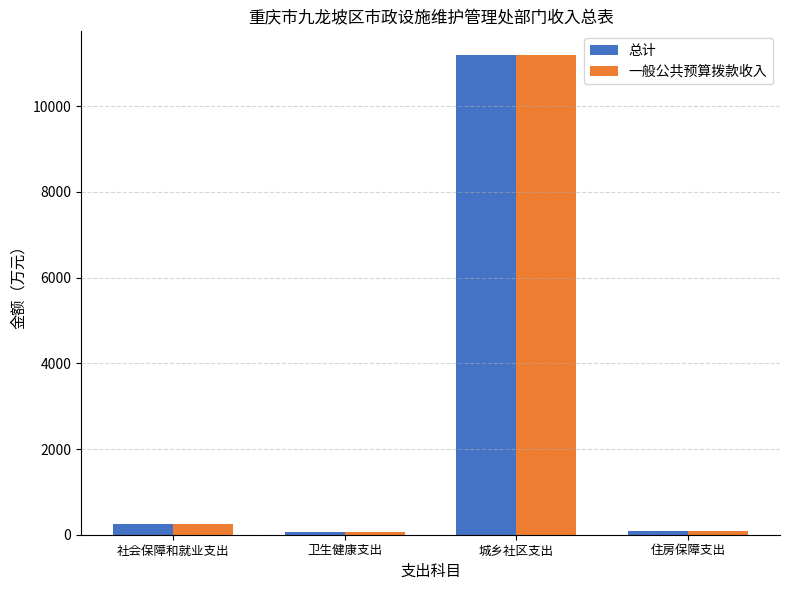

True or false: 总计 has a value of 249.8 at 社会保障和就业支出.

True